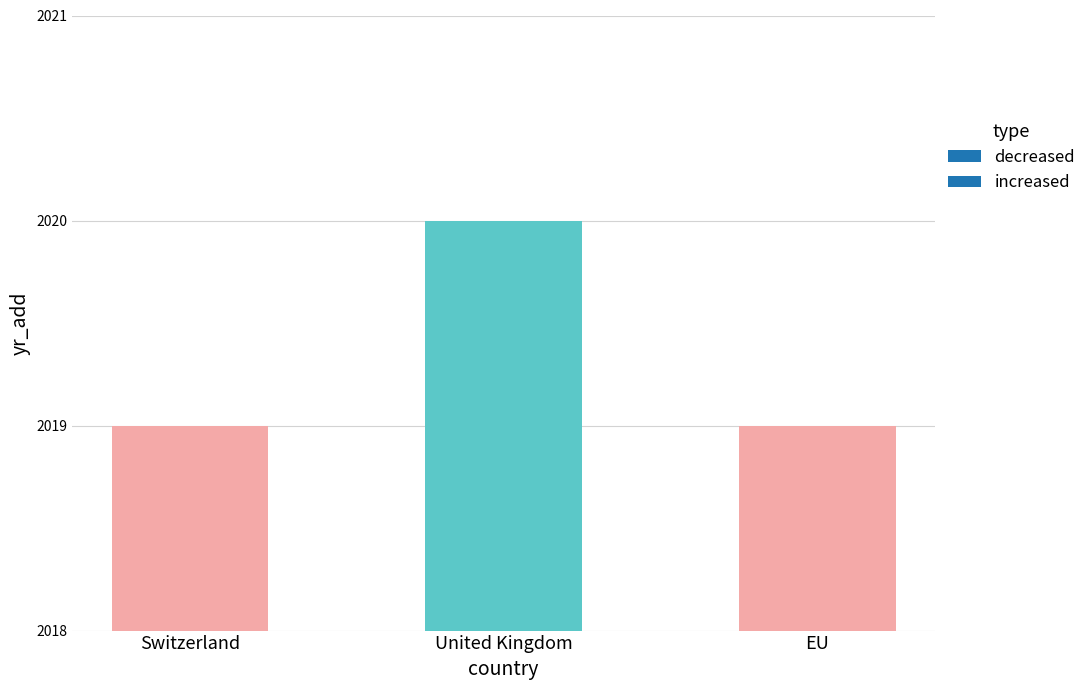

What is the label of the 2nd bar from the left?

United Kingdom